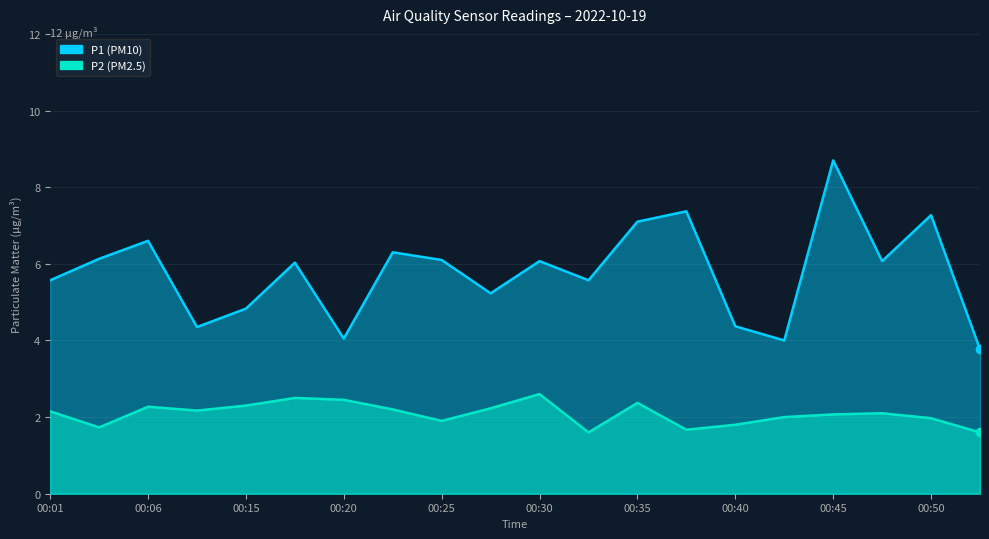

At 00:40, list the series in order from smallest to largest.

P2, P1